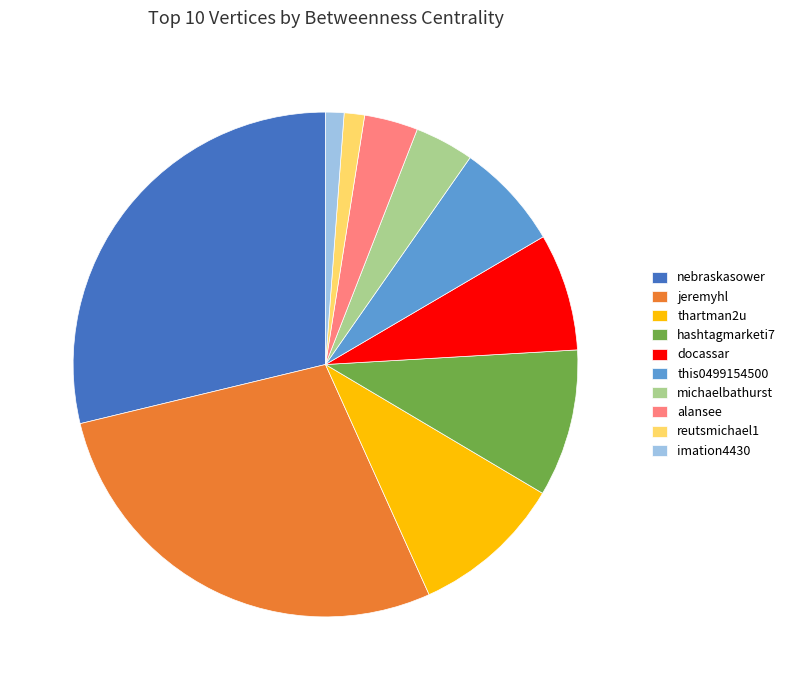

Count the number of slices in the pie.

10